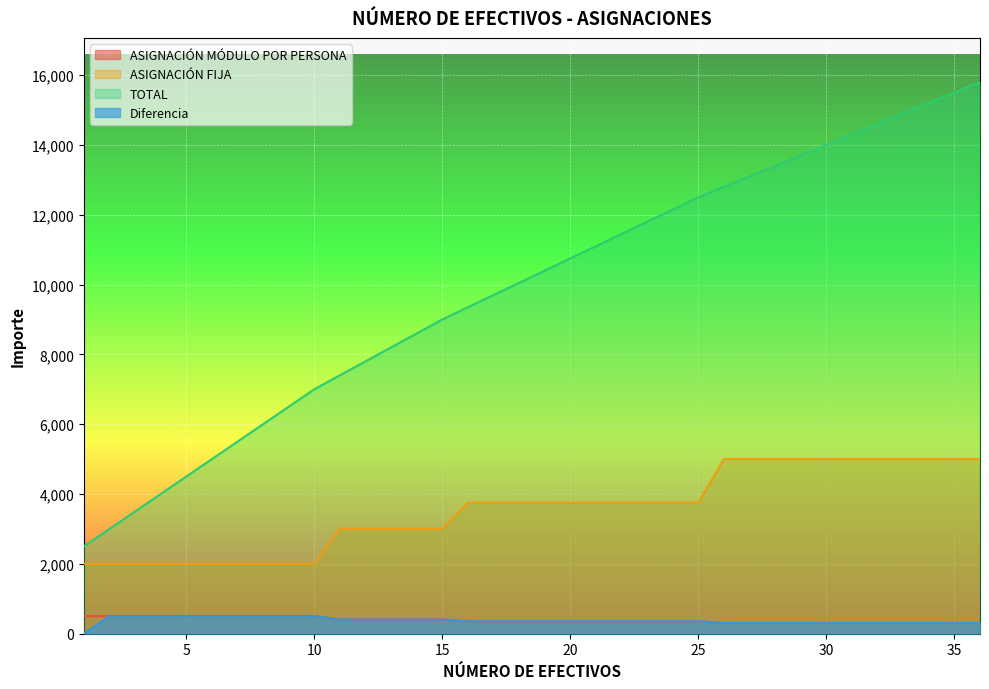

Which series changed the most between 19 and 34?

TOTAL